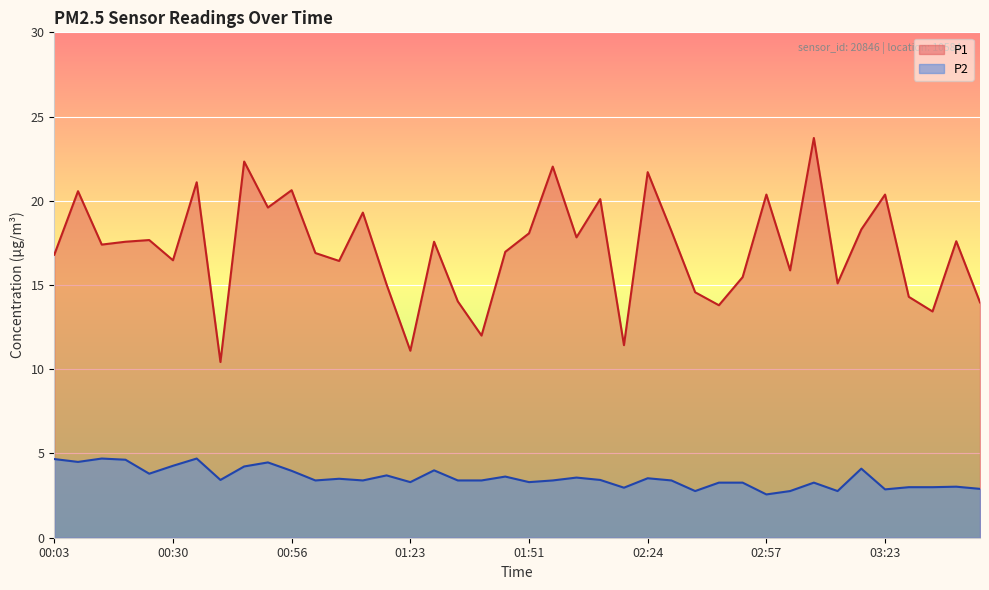

Which series has the largest range (max minus min)?

P1